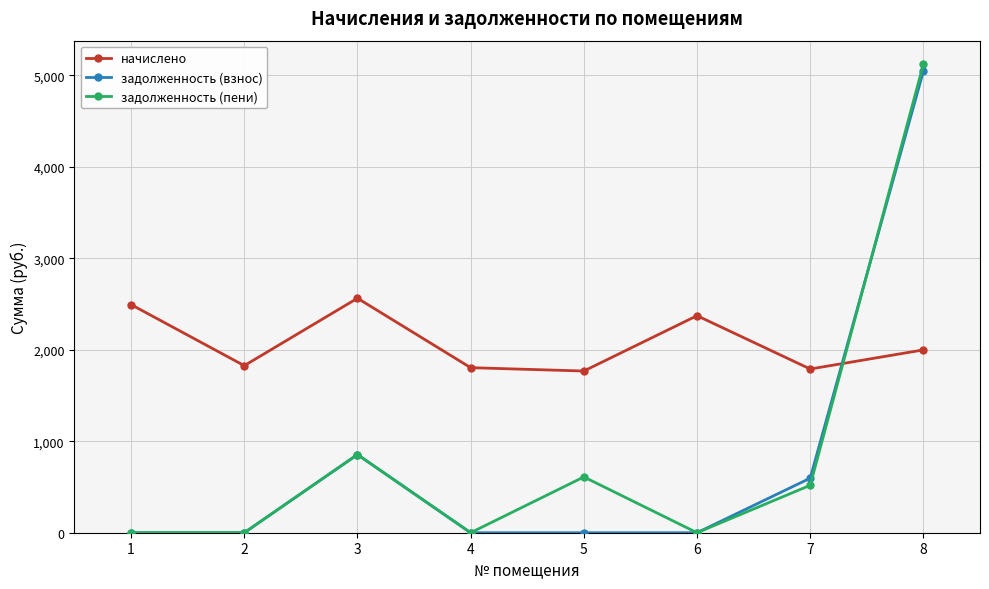

What is the average value of the задолженность (взнос) series?

811.9